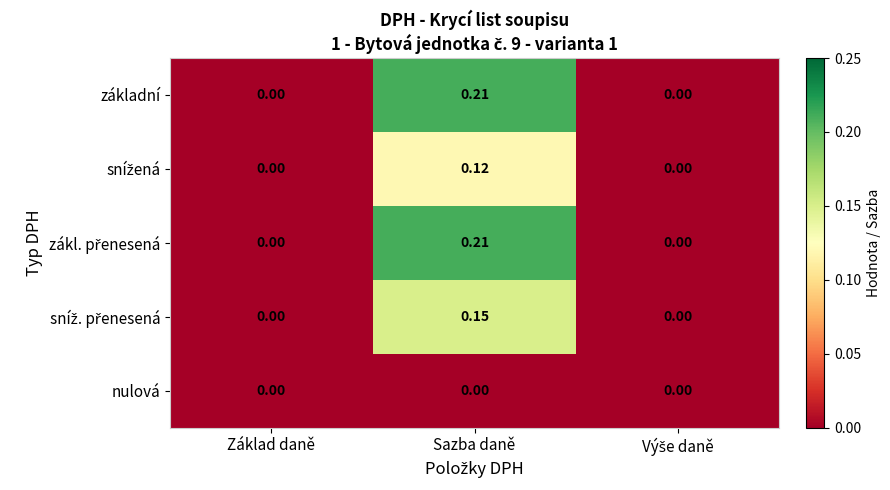

At which category is the sum across all series the highest?

Sazba daně